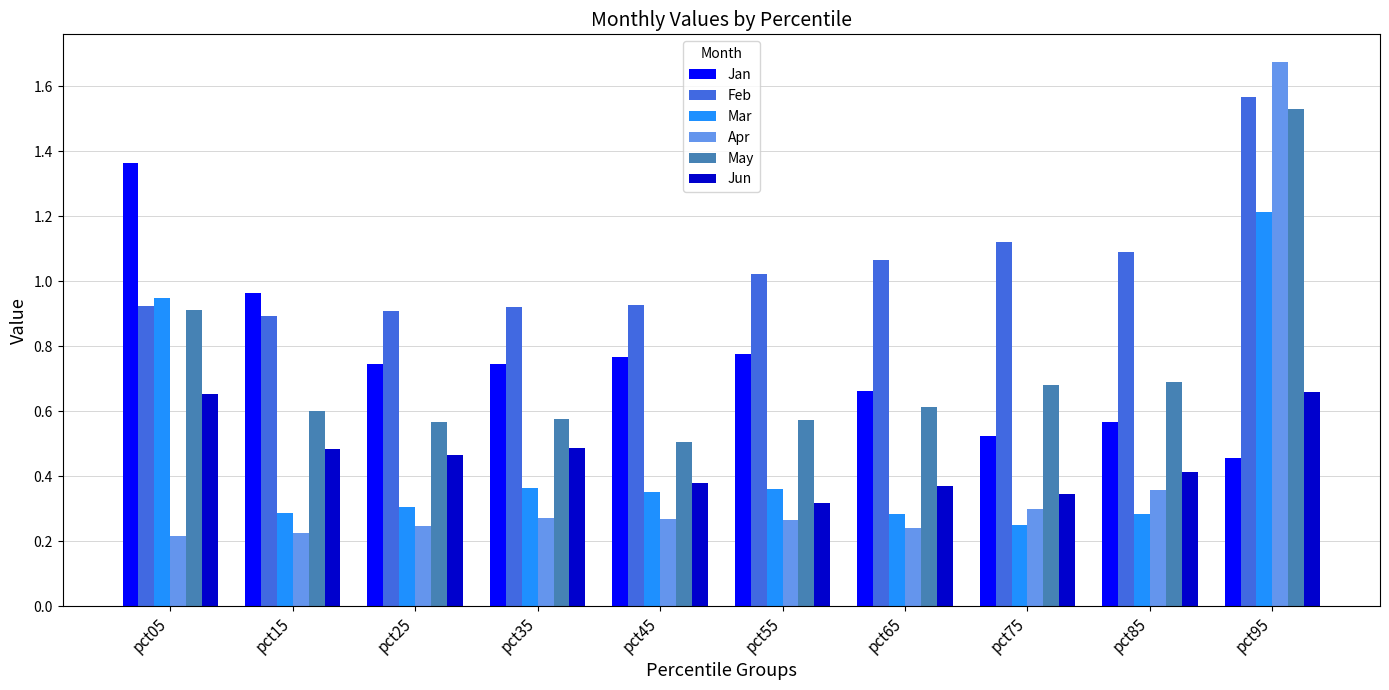

Which series has the widest spread of values?

Apr